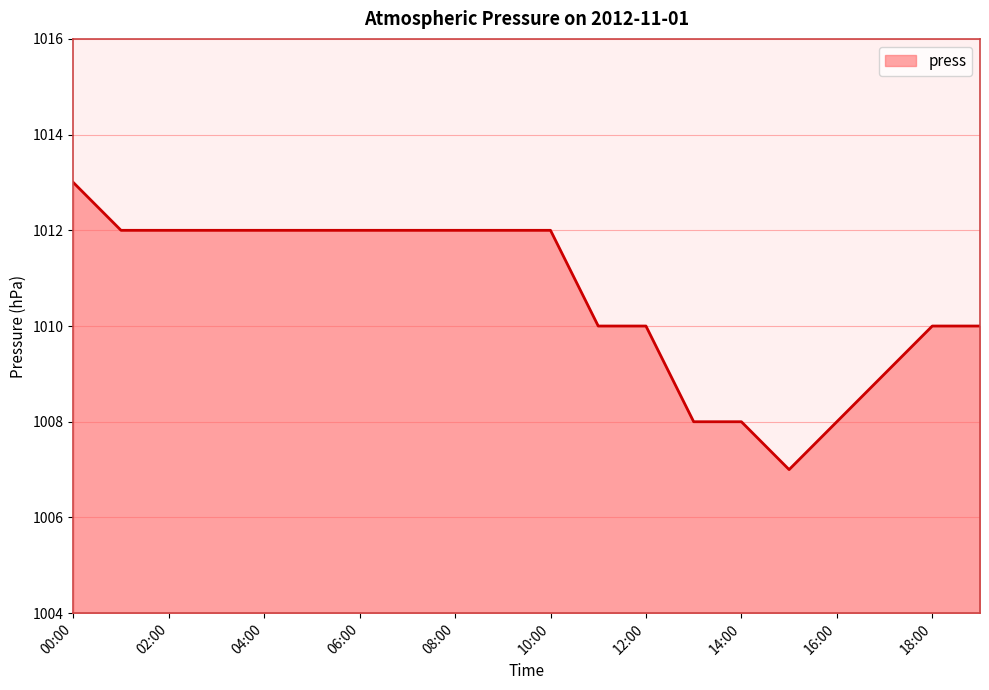

What is the difference between the maximum and minimum values?

6